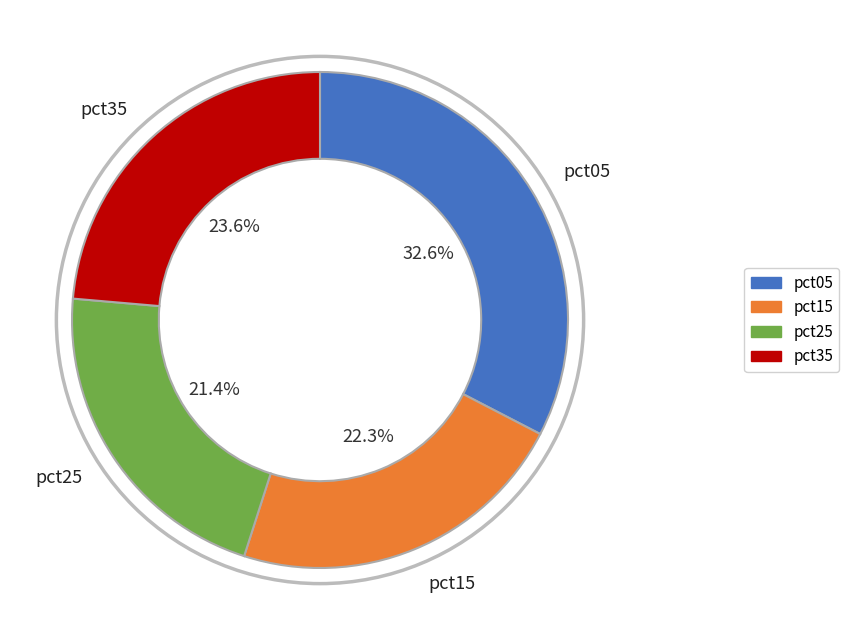

Is there any slice that represents more than half of the pie?

No